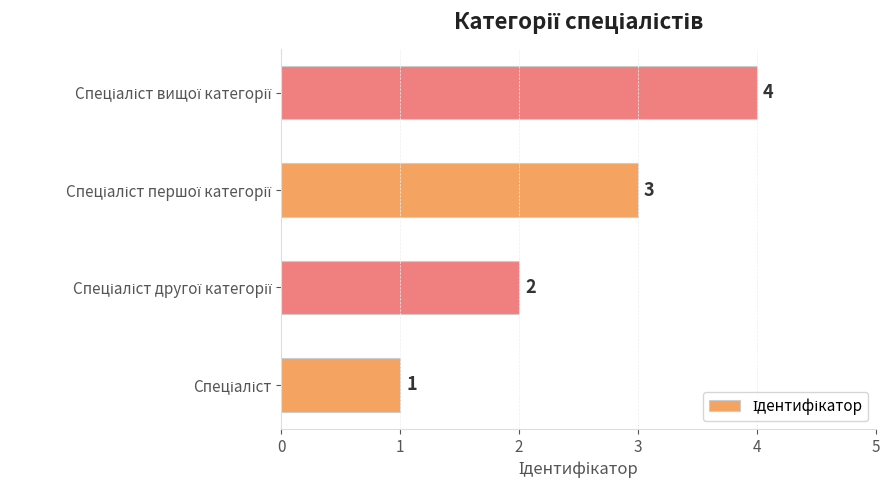

What is the difference between the maximum and minimum values?

3